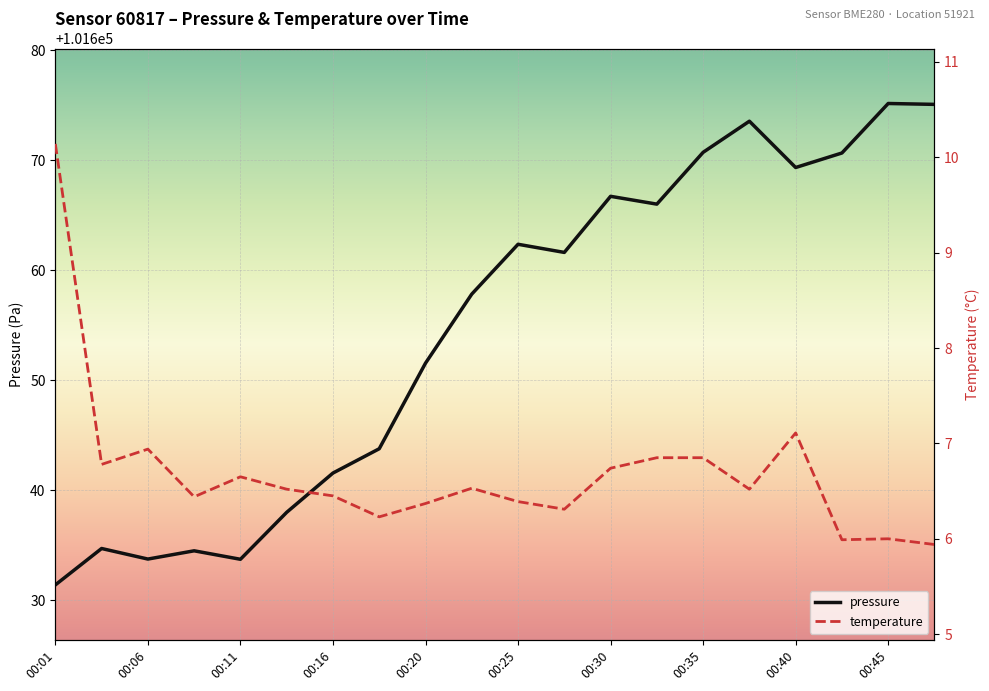

What is the minimum value for pressure?

101631.4